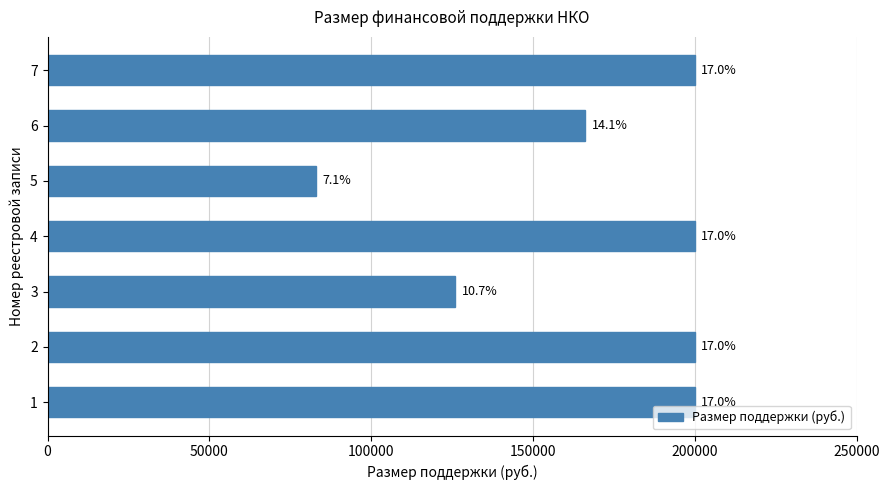

How many bars are there in total?

7